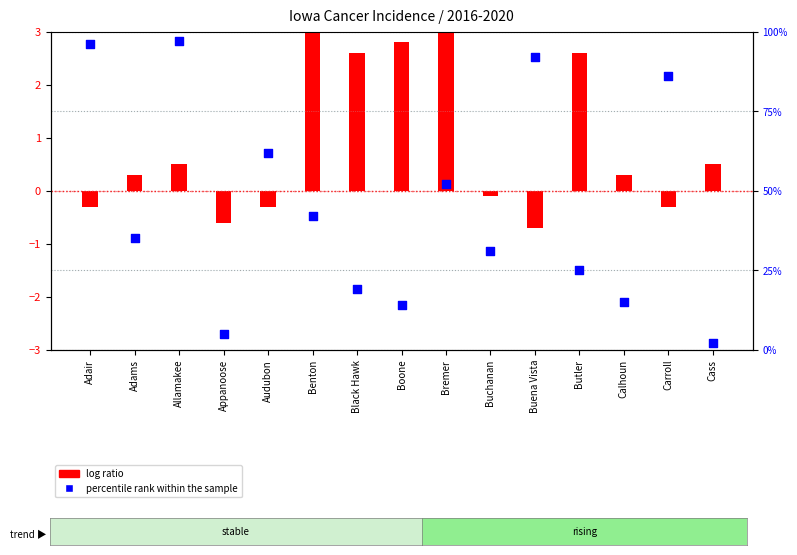

Is the value of percentile rank within the sample at Benton greater than the value of log ratio at Cass?

Yes